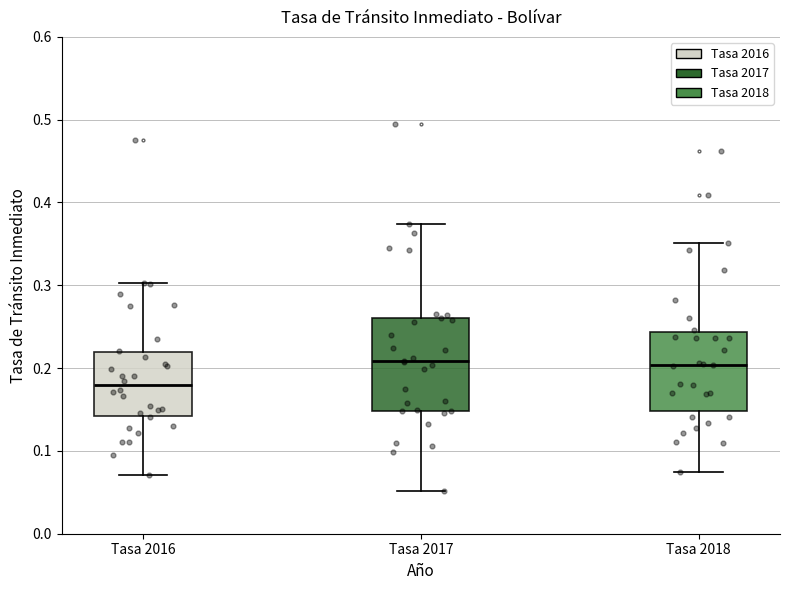

Which box is the tallest, from its lower edge to its upper edge?

Tasa 2017